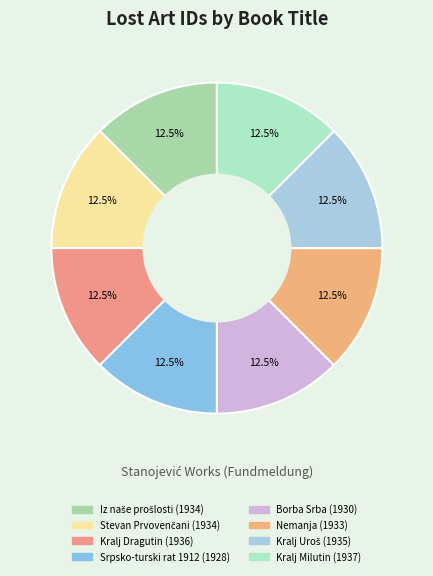

How many slices are in this pie chart?

8